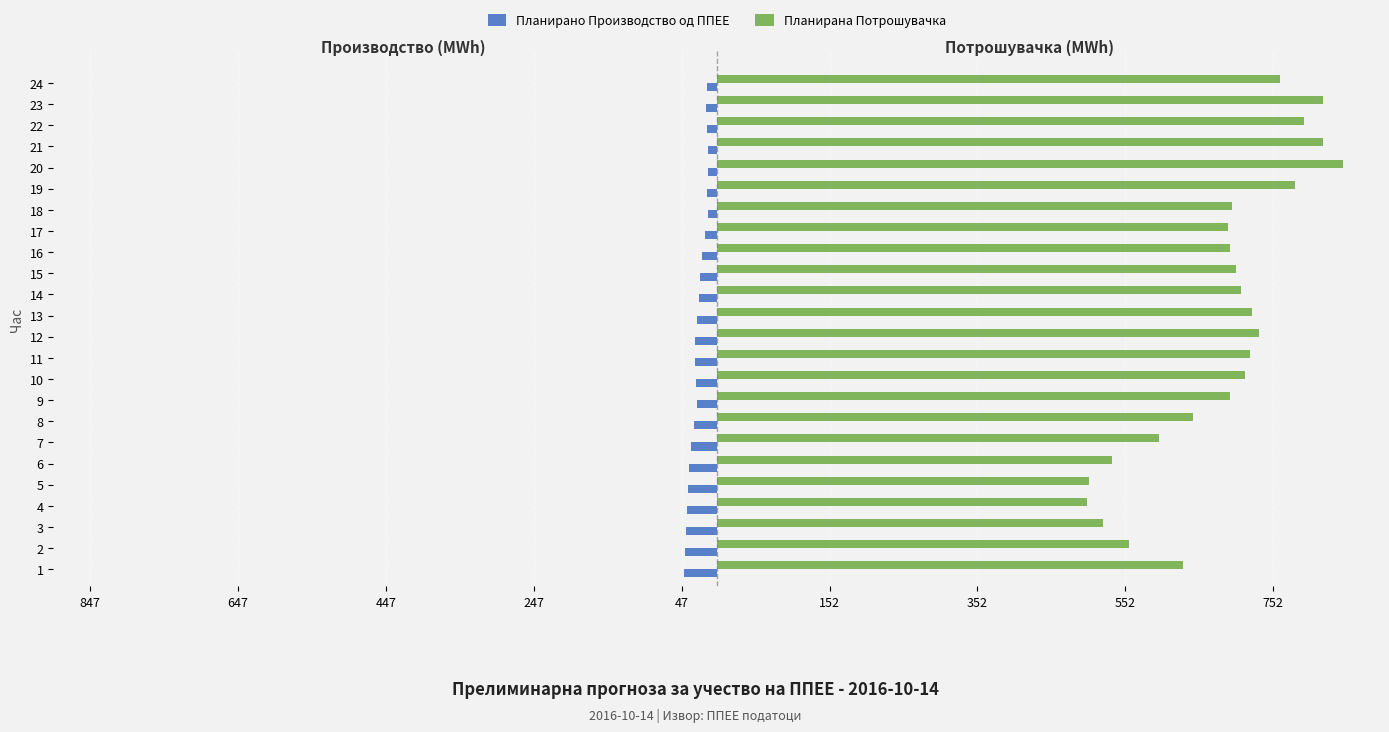

What are all the series names shown in the legend?

Планирано Производство од ППЕЕ, Планирана Потрошувачка